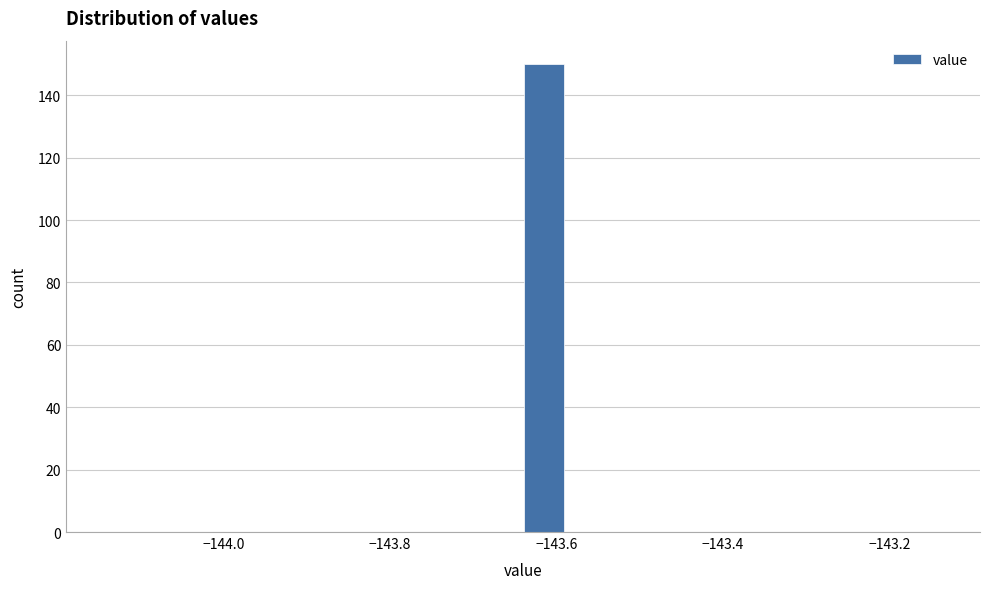

Around what value on the x-axis is the tallest bar? Give the approximate position of its centre, as read against the axis.

-143.62